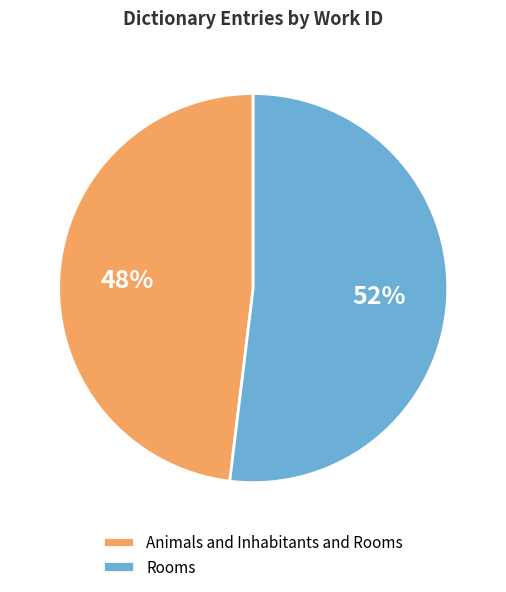

Which slice represents more than half of the pie?

Rooms